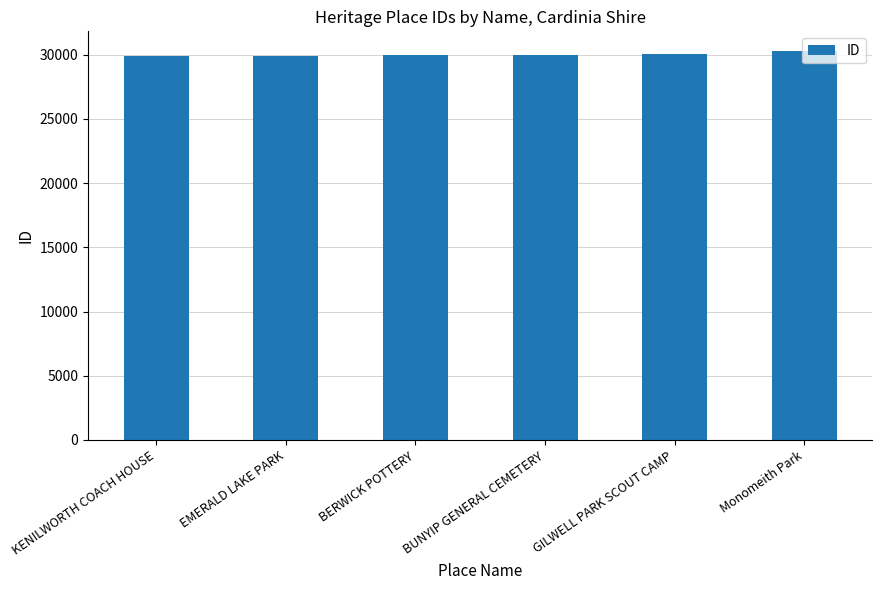

True or false: the data shows 14522 at KENILWORTH COACH HOUSE.

False